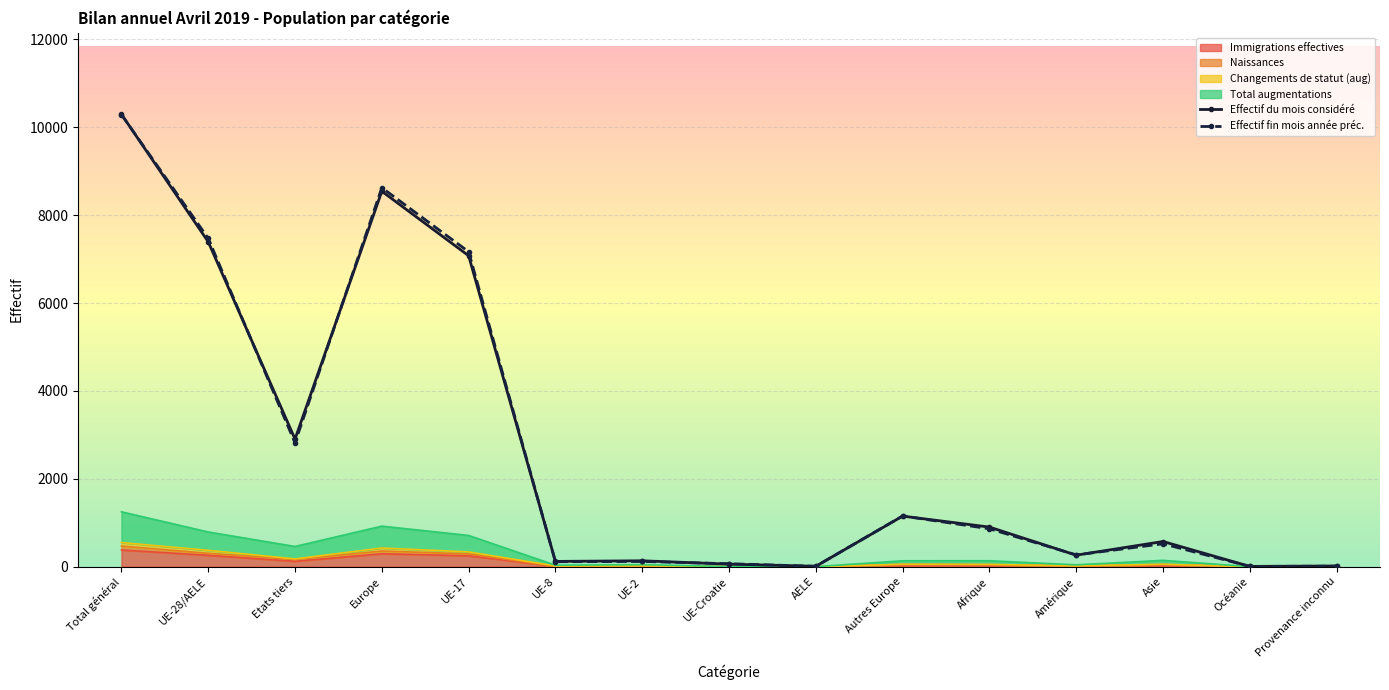

What position from the right is Etats tiers?

13